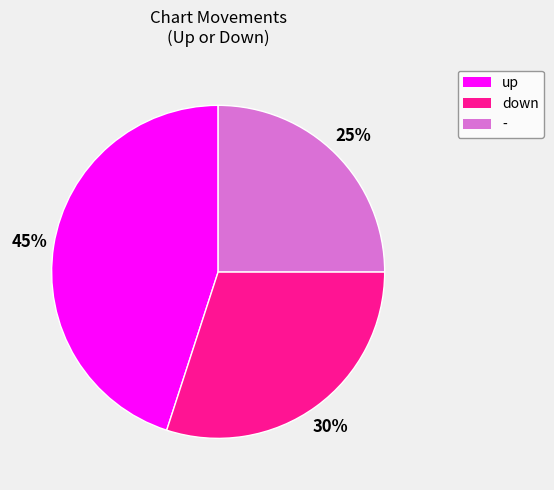

Between down and up, which is larger?

up